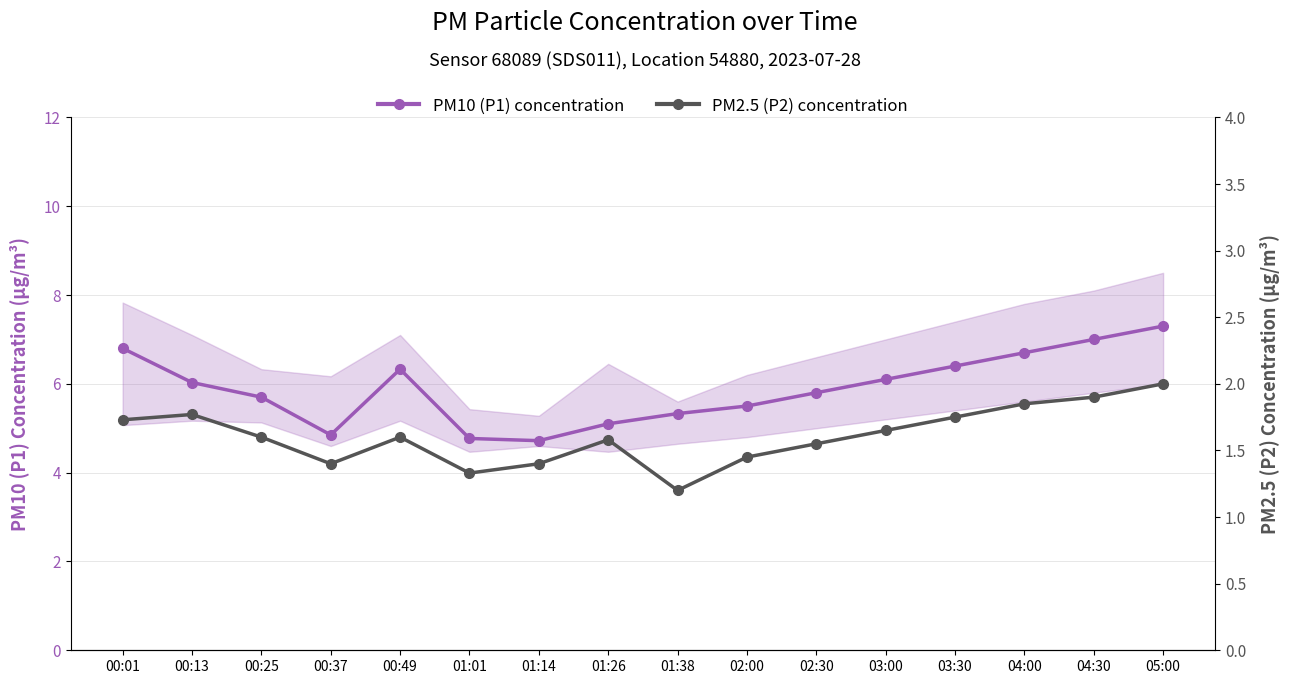

Which series has the largest range (max minus min)?

PM10 (P1) concentration